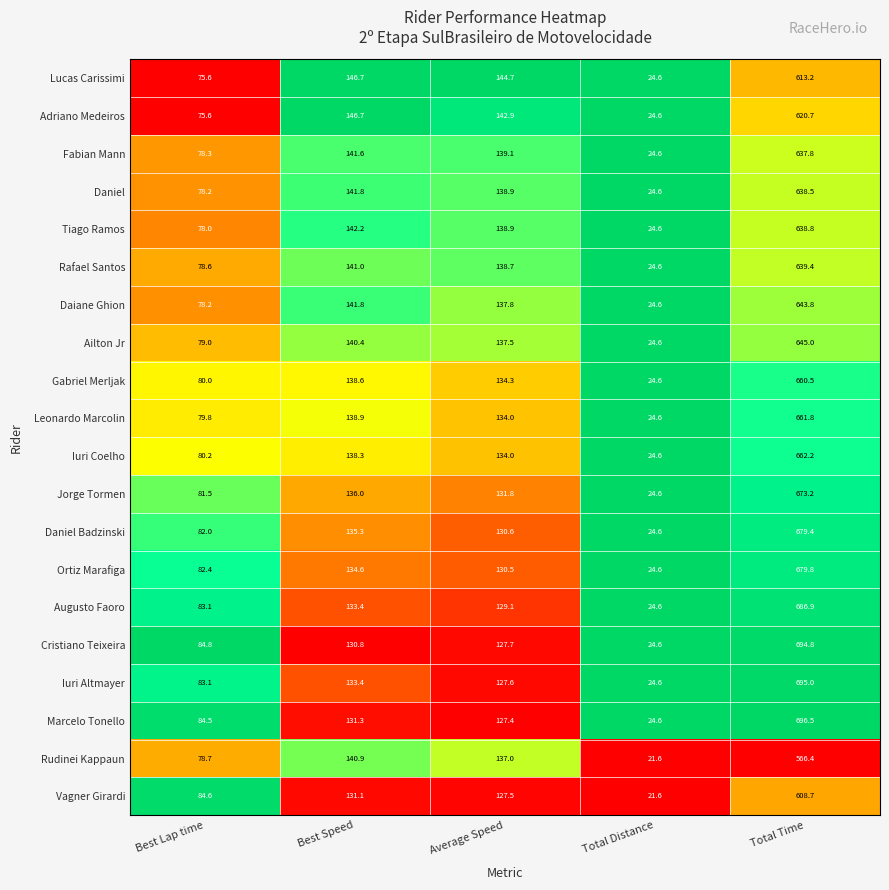

Which series has the largest total across all categories?

Marcelo Tonello